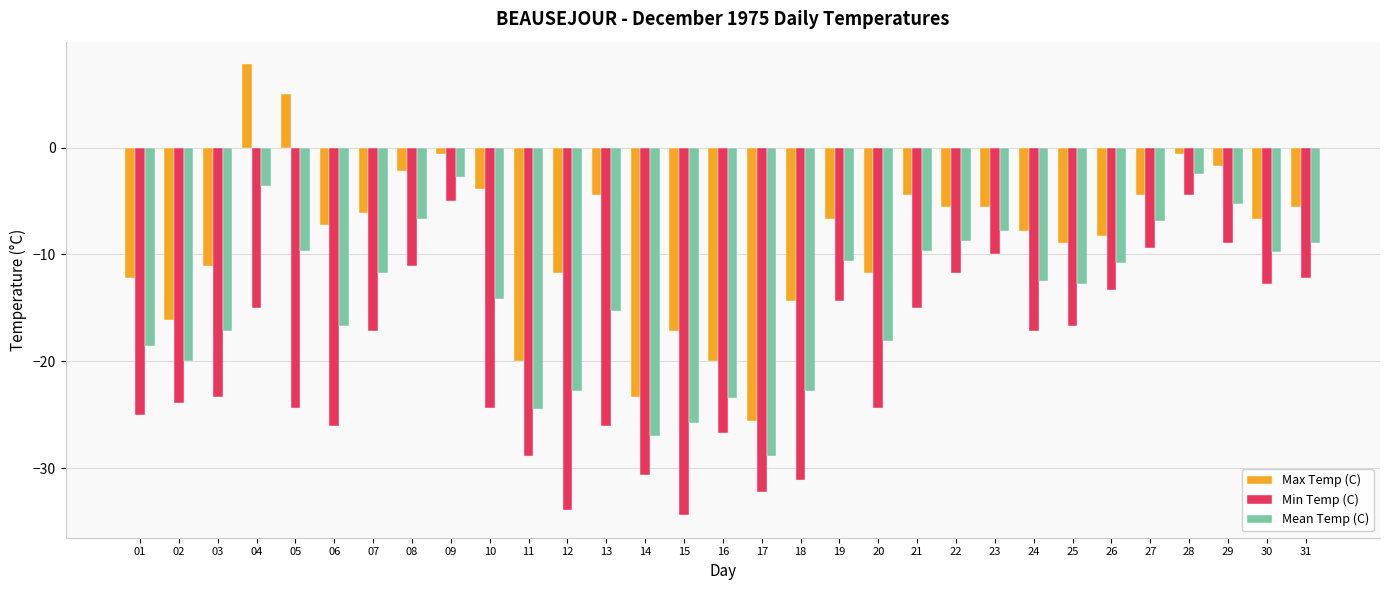

Rank the series by their average value, from highest to lowest.

Max Temp (C), Mean Temp (C), Min Temp (C)